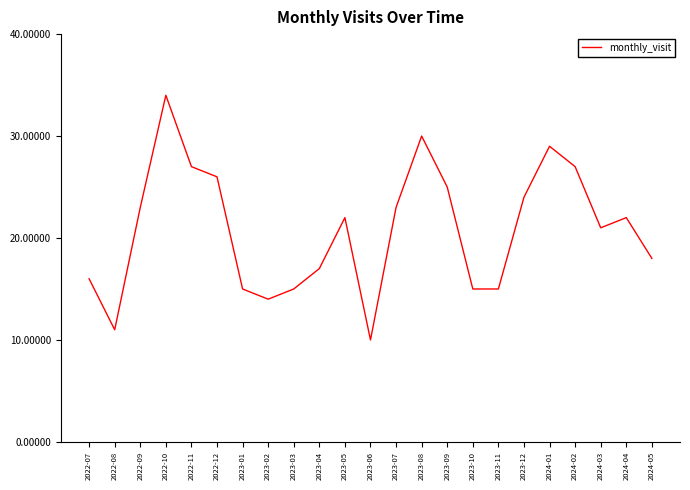

What position from the left is 2024-05?

23